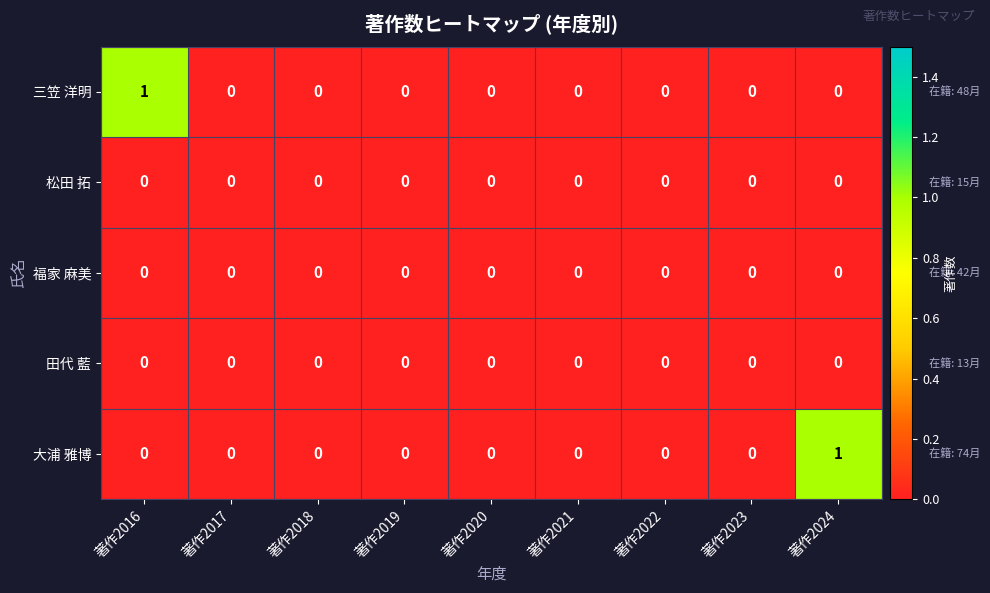

Which series changed the most between 著作2016 and 著作2022?

三笠 洋明